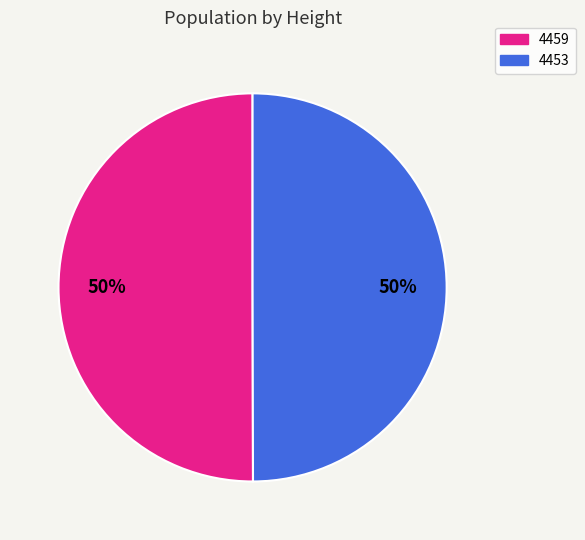

Is it true that 4459 is 50% of the pie?

True